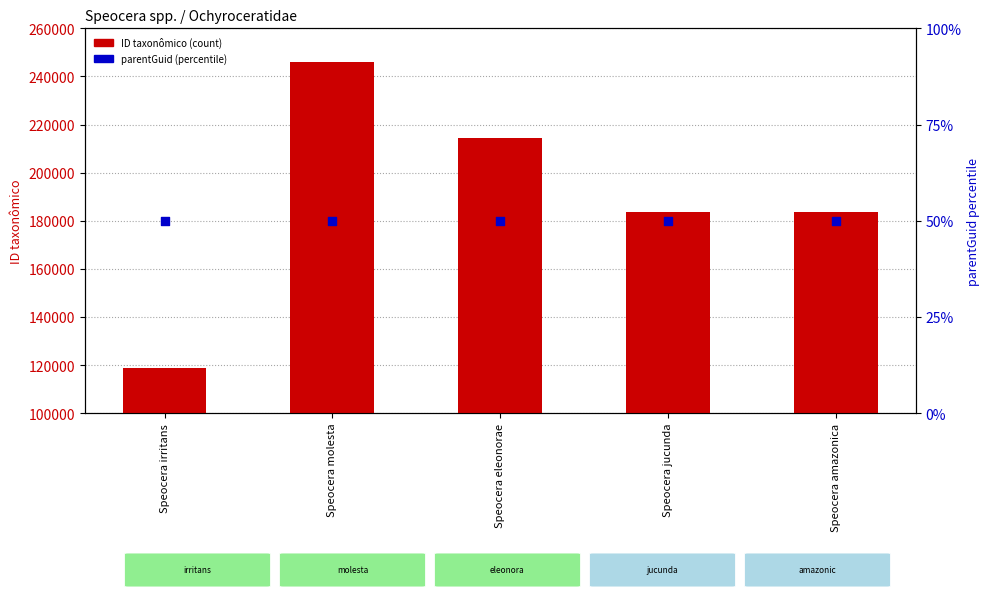

Which series contains the highest Y value?

ID taxonômico (transformed count)